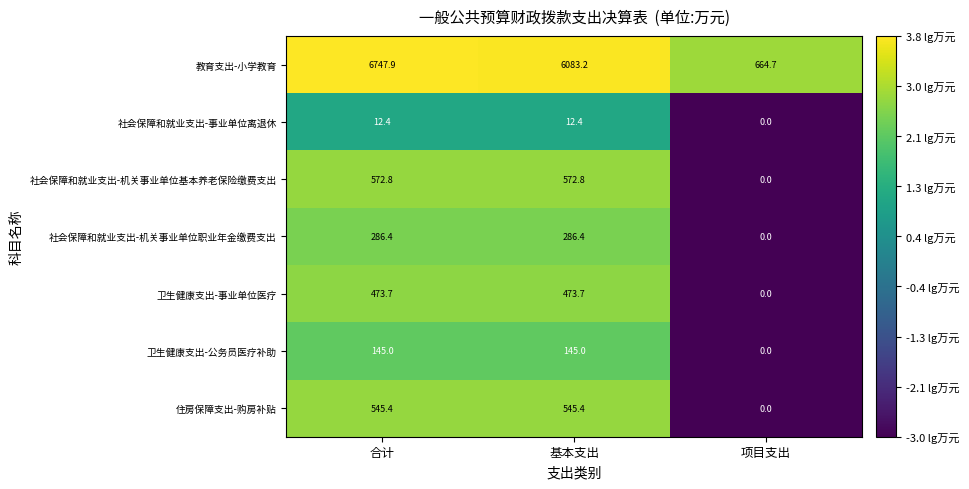

Reading left to right, transcribe all the data shown in this chart.

教育支出-小学教育: 6747.9	6083.2	664.7
社会保障和就业支出-事业单位离退休: 12.4	12.4	0.0
社会保障和就业支出-机关事业单位基本养老保险缴费支出: 572.8	572.8	0.0
社会保障和就业支出-机关事业单位职业年金缴费支出: 286.4	286.4	0.0
卫生健康支出-事业单位医疗: 473.7	473.7	0.0
卫生健康支出-公务员医疗补助: 145.0	145.0	0.0
住房保障支出-购房补贴: 545.4	545.4	0.0